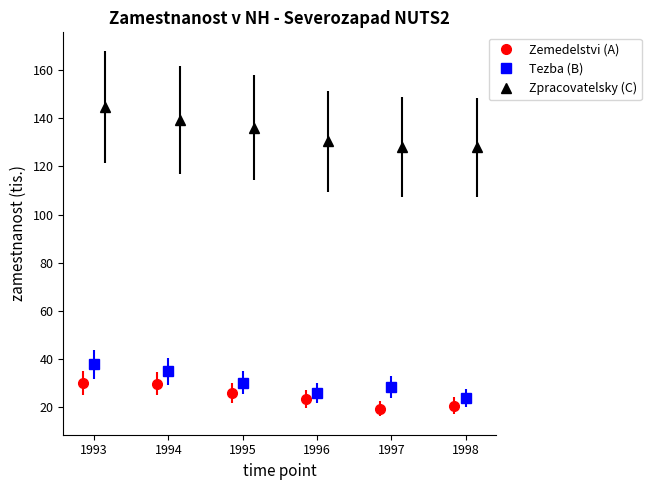

What is the greatest value displayed?

144.7